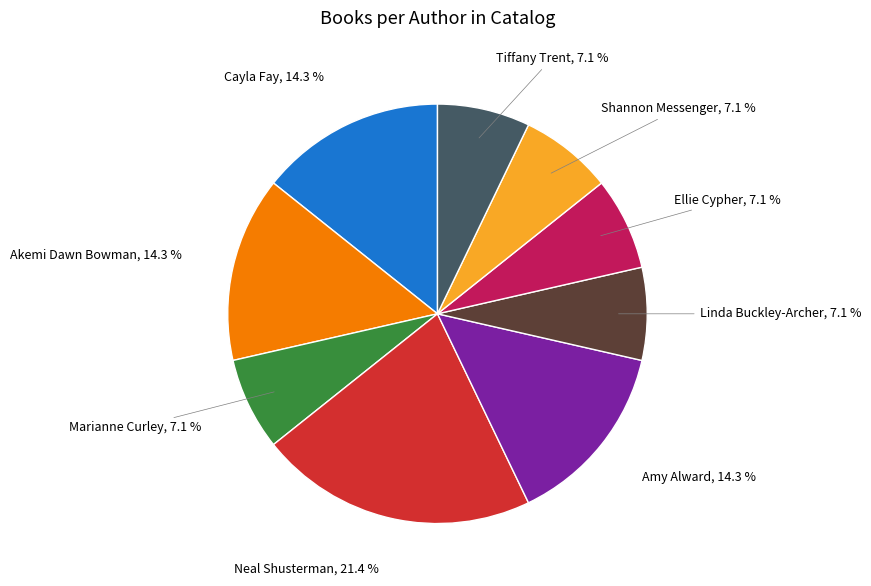

Is there any slice that represents more than half of the pie?

No